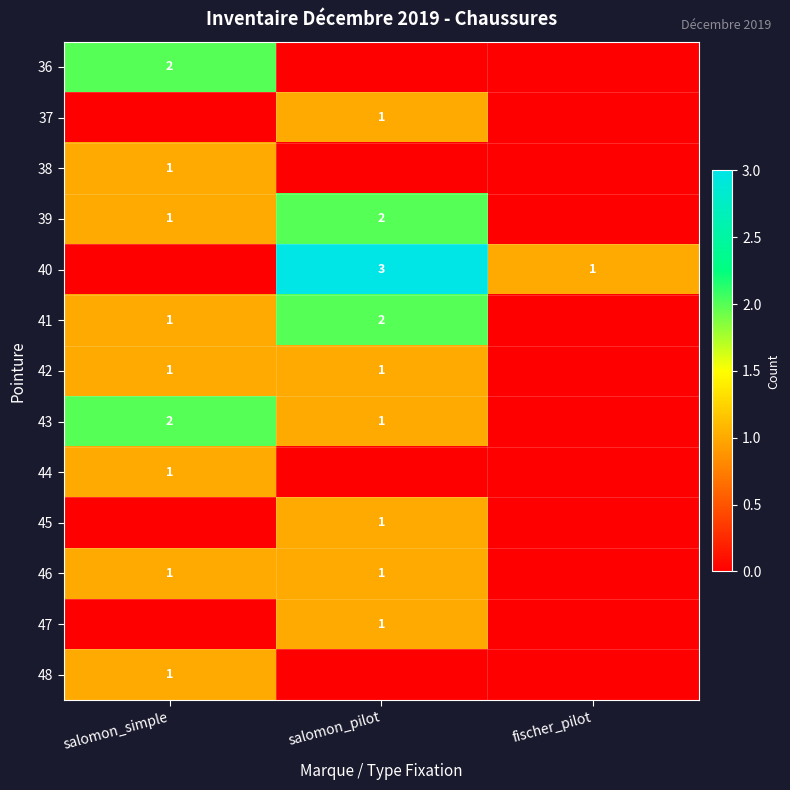

Is it true that 46 equals 1 at salomon_simple?

True